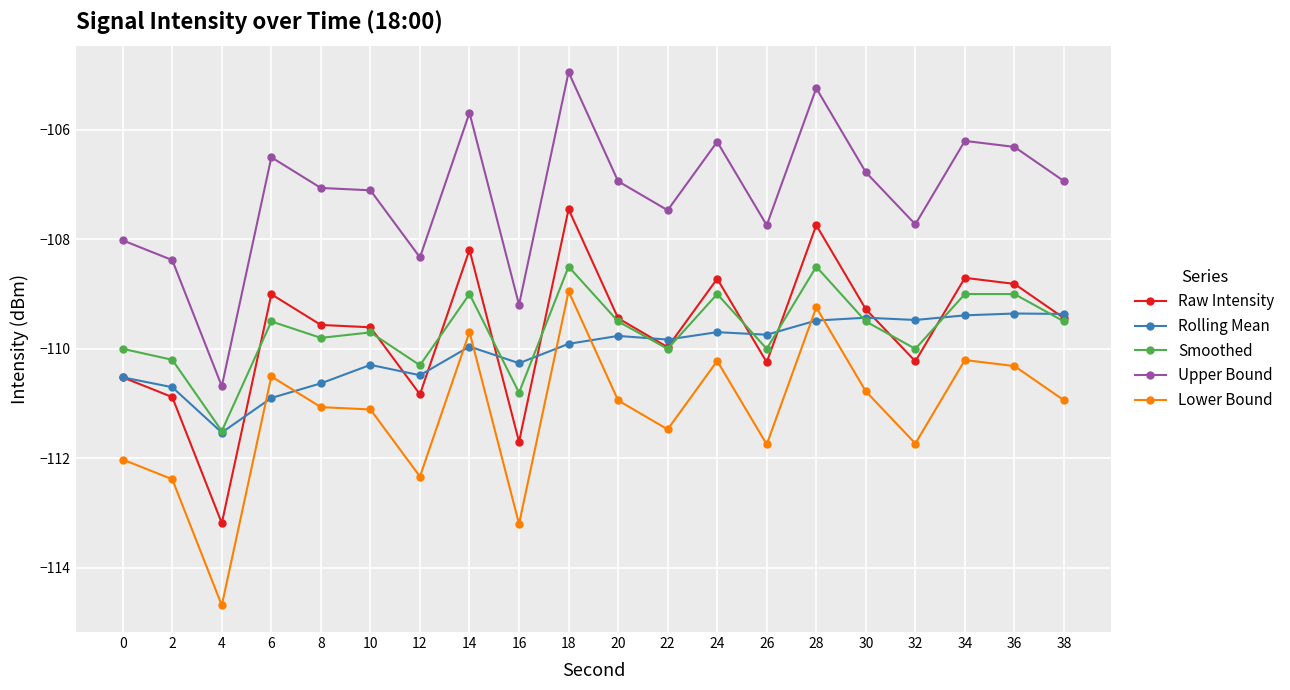

What is the approximate value of Rolling Mean at 0?

-110.5